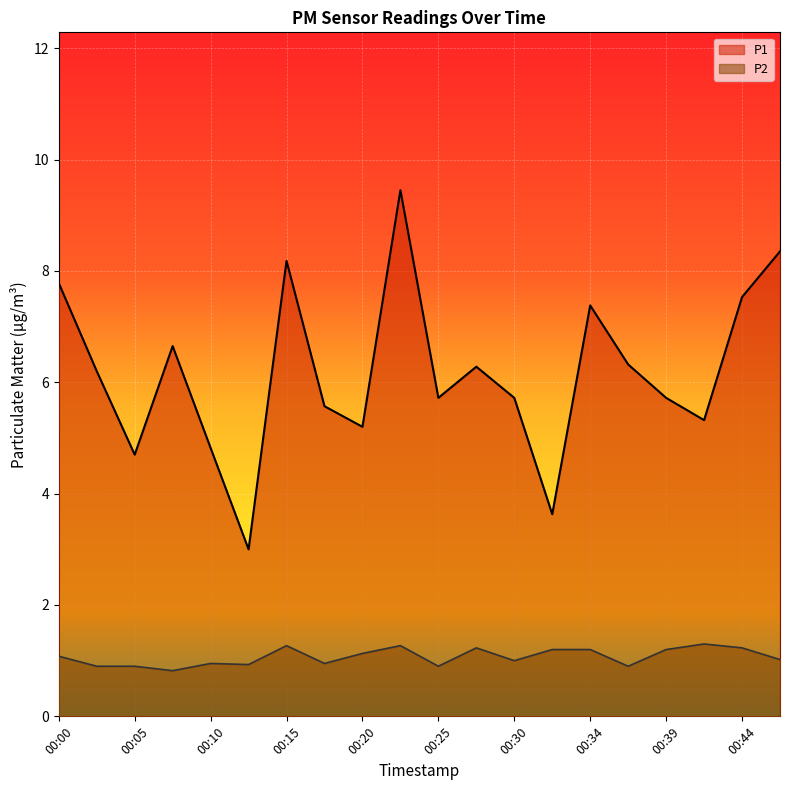

How many values in the P1 series are below 6?

10